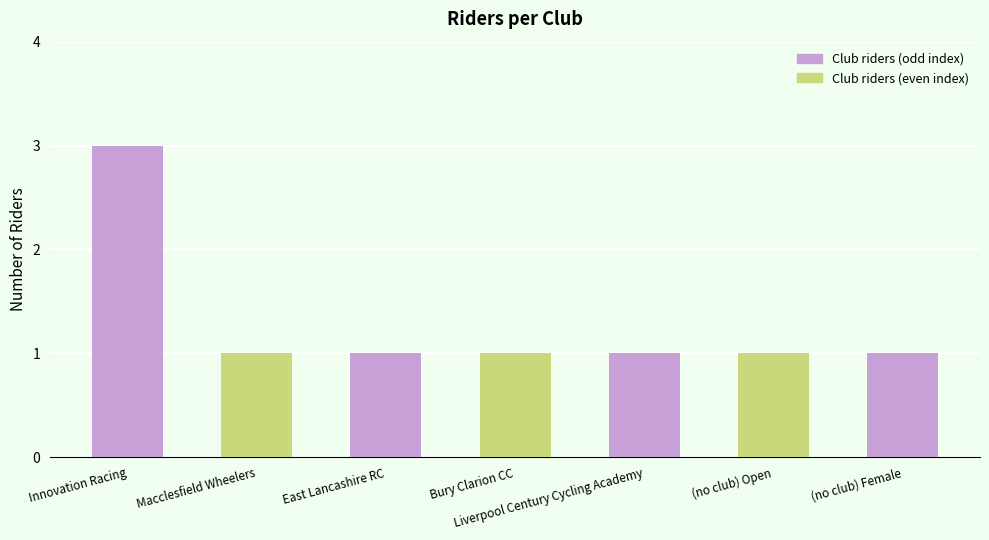

Approximately how many times larger is the value at Bury Clarion CC compared to (no club) Female?

1.0